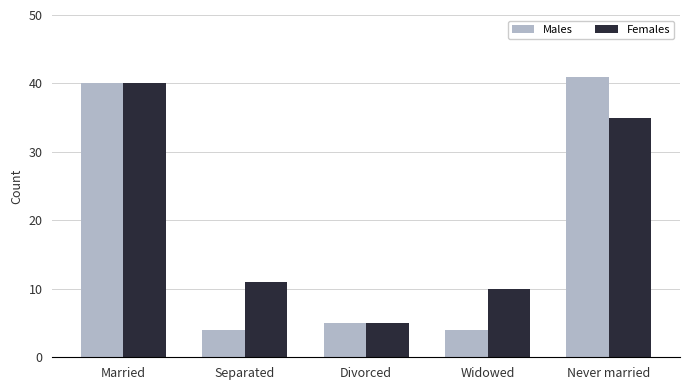

What is the label of the 1st bar from the left?

Married